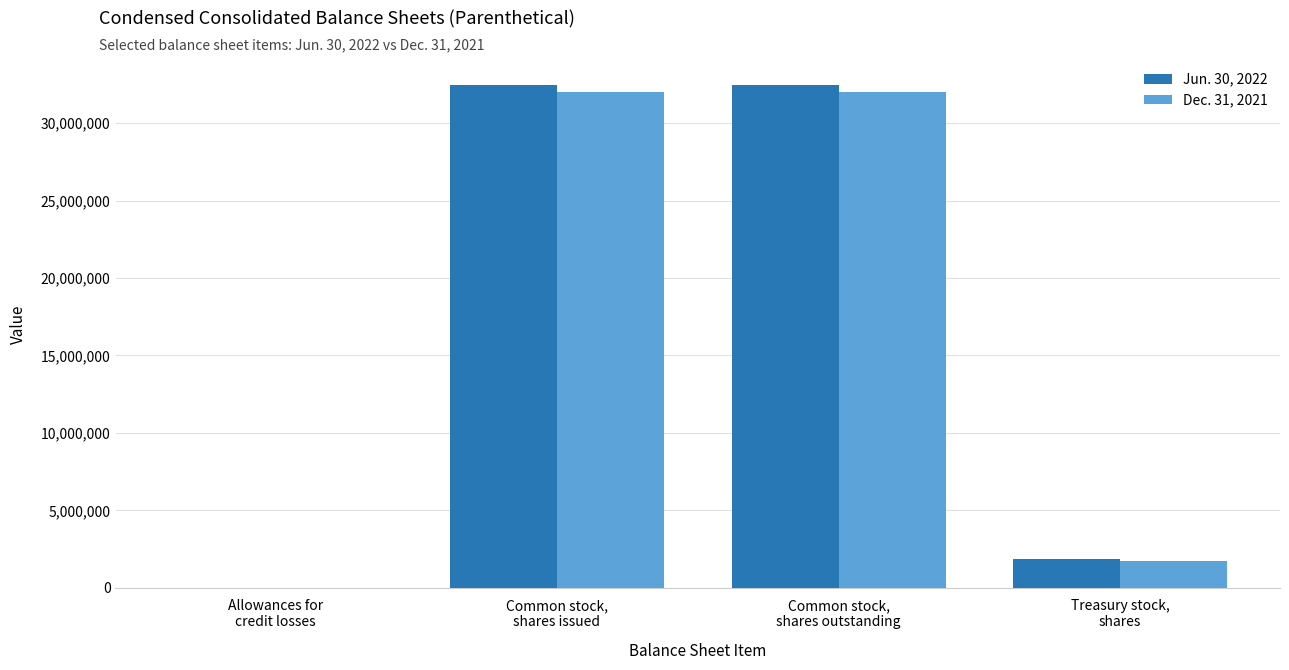

Reading left to right, what are all the values shown in this chart?

Jun. 30, 2022: Allowances for
credit losses=485	Common stock,
shares issued=32447768	Common stock,
shares outstanding=32447768	Treasury stock,
shares=1832518
Dec. 31, 2021: Allowances for
credit losses=243	Common stock,
shares issued=32034592	Common stock,
shares outstanding=32034592	Treasury stock,
shares=1708981